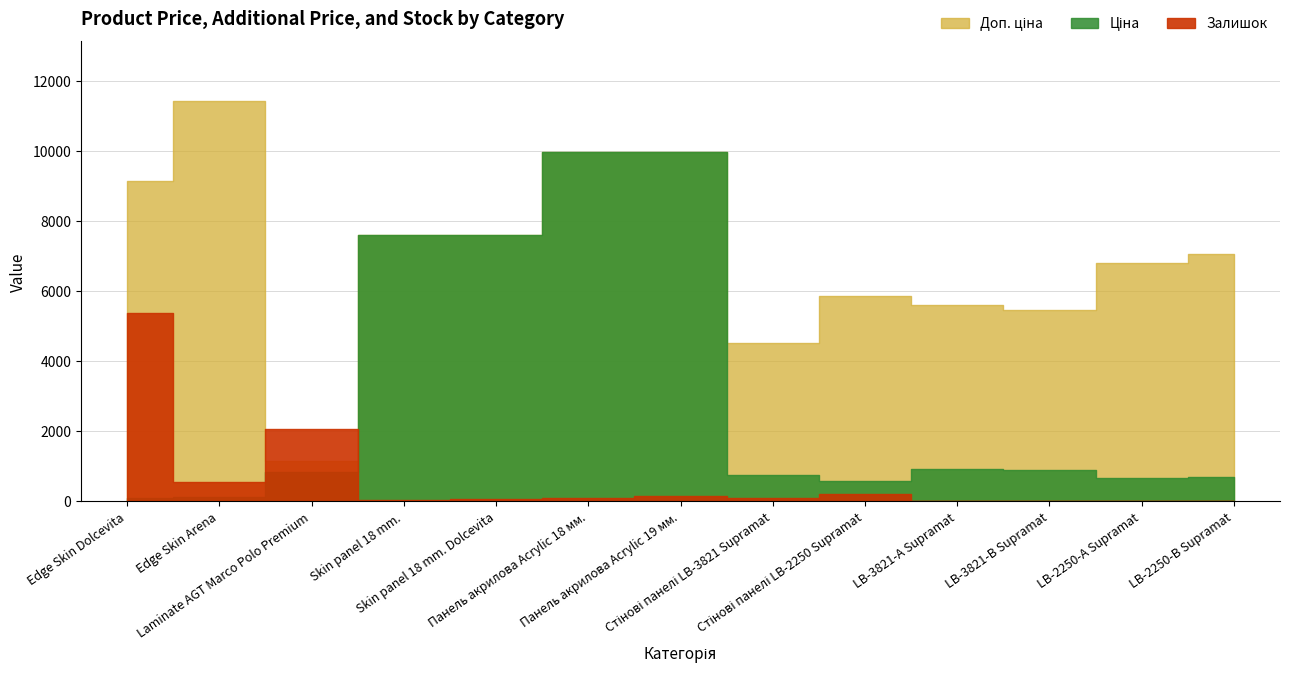

What is the total value across all series at LB-3821-А Supramat?

6543.8